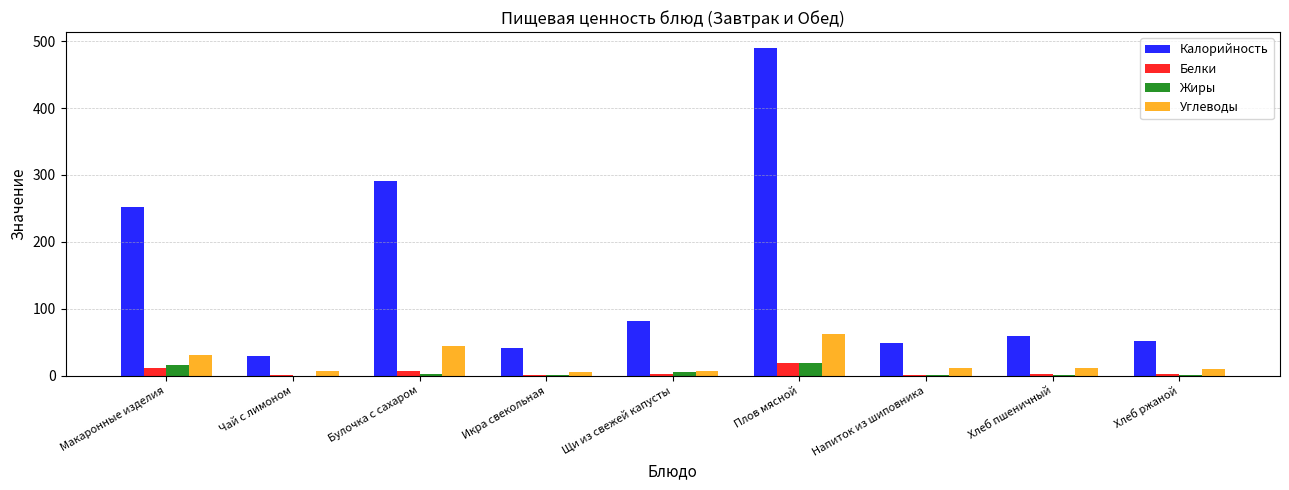

Where is Калорийность nearest to the value 259?

Макаронные изделия